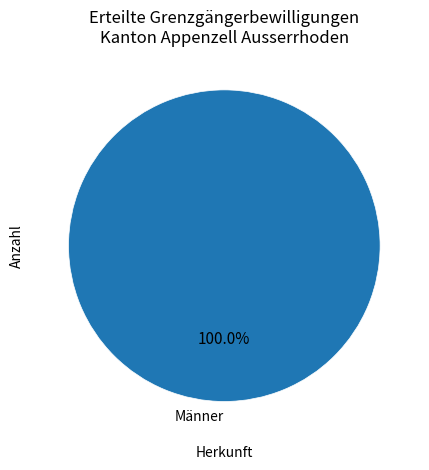

Count the number of slices in the pie.

1